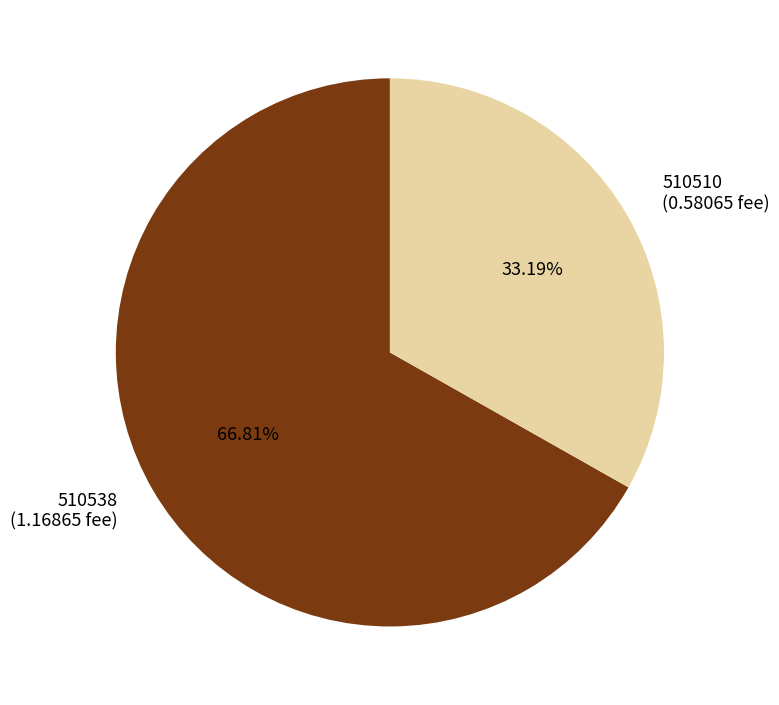

Which slice is the largest?

510538